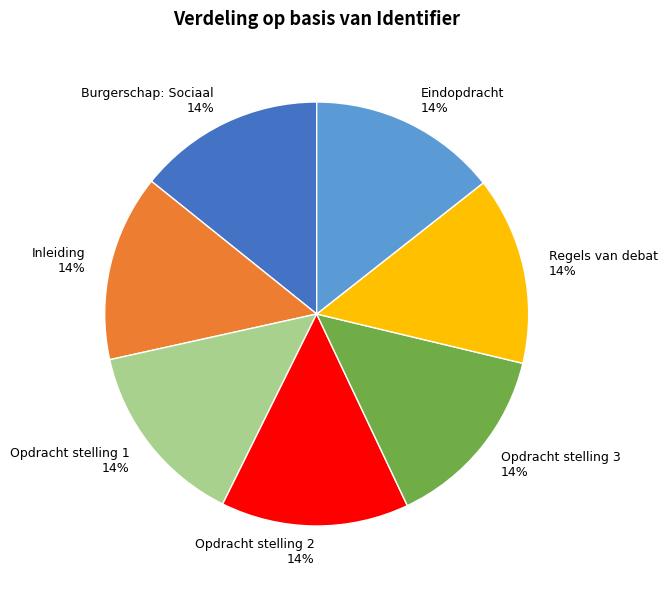

Is Opdracht stelling 1 the majority of the pie?

No